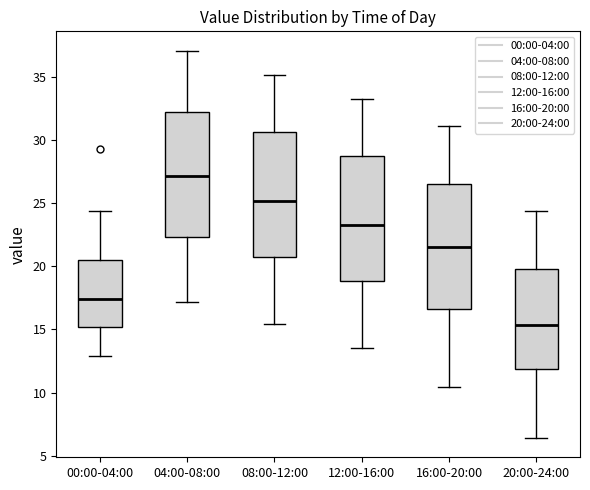

Reading left to right, read every box against the y-axis: the position of its median line, the range the box covers, and the ends of its whiskers. The values are not printed on the chart, so give them approximately, as read against the axis.

00:00-04:00: median 17.5, box 15.0 to 20.5, whiskers 13.0 to 24.5
04:00-08:00: median 27.0, box 22.5 to 32.5, whiskers 17.0 to 37.0
08:00-12:00: median 25.0, box 20.5 to 30.5, whiskers 15.5 to 35.0
12:00-16:00: median 23.5, box 19.0 to 28.5, whiskers 13.5 to 33.5
16:00-20:00: median 21.5, box 16.5 to 26.5, whiskers 10.5 to 31.0
20:00-24:00: median 15.5, box 12.0 to 20.0, whiskers 6.5 to 24.5